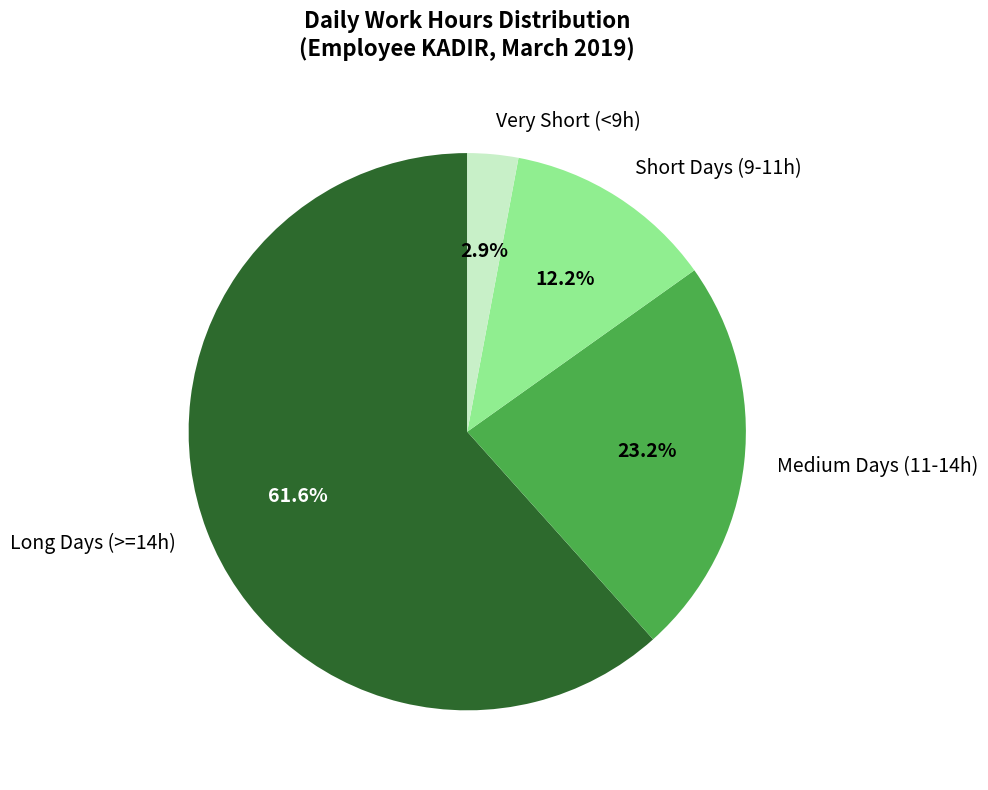

Is the sum of Long Days (>=14h) and Very Short (<9h) greater than half?

Yes